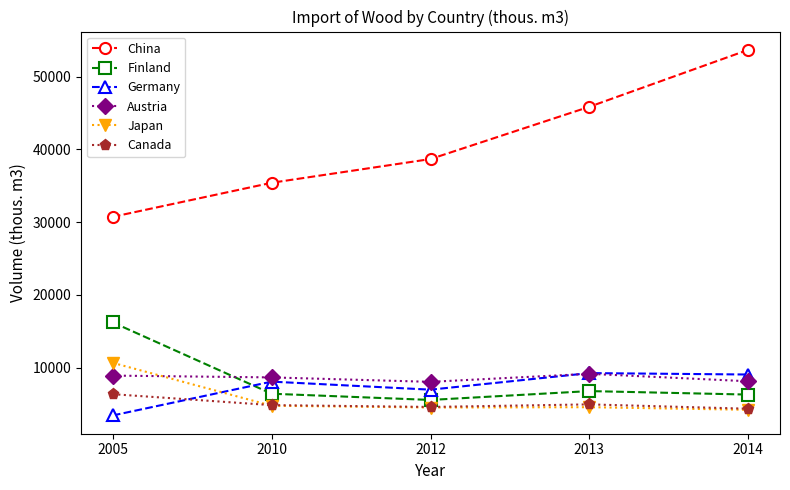

In Canada, how many points are higher than both neighbors (excluding endpoints)?

1